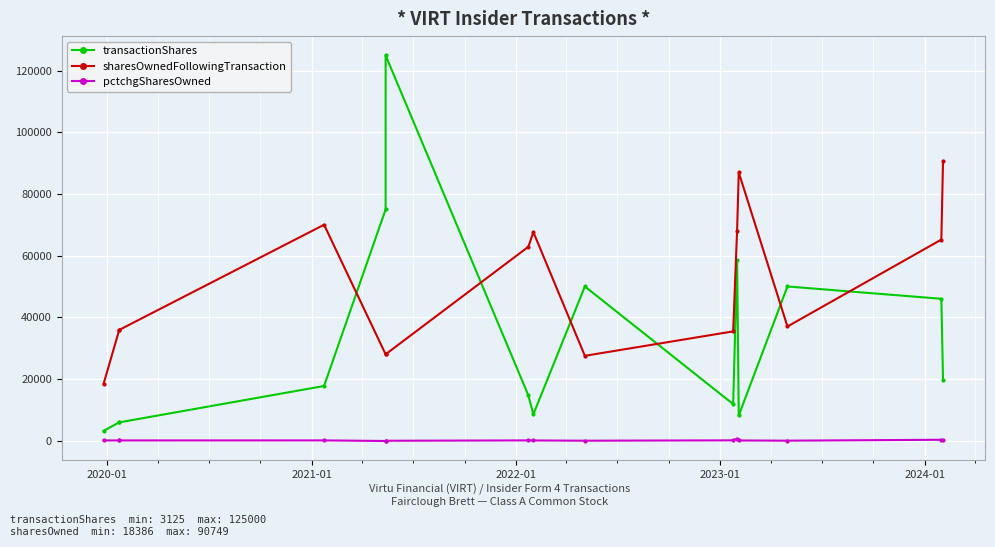

At 2020-01, list the series in order from largest to smallest.

sharesOwnedFollowingTransaction, transactionShares, pctchgSharesOwned